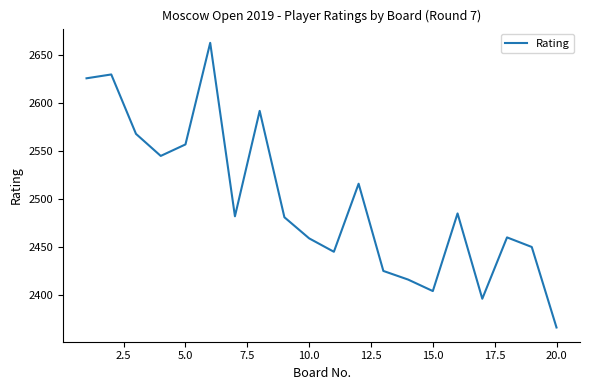

What is the smallest value displayed?

2366